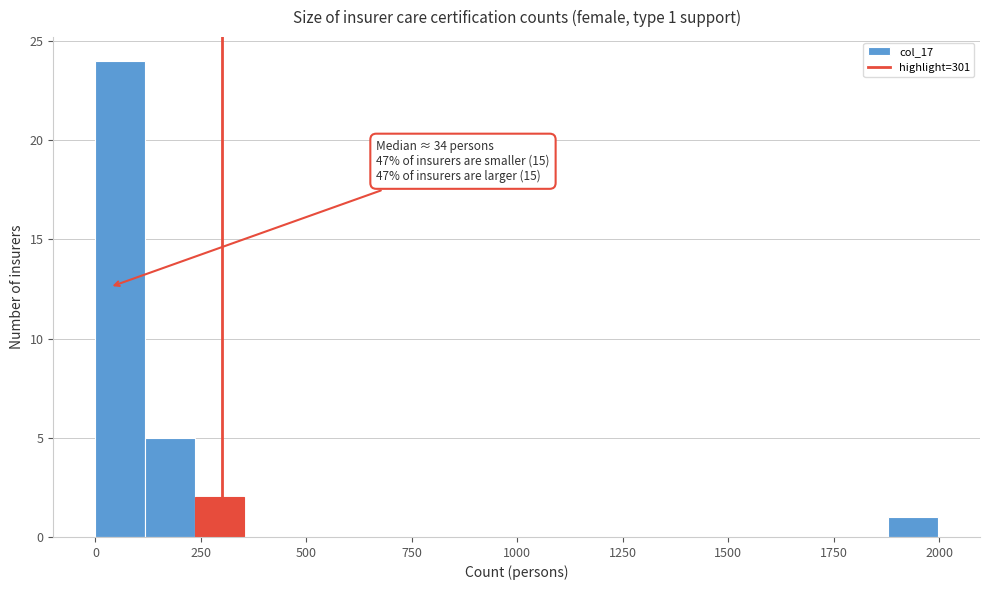

Around what value on the x-axis is the tallest bar? Give the approximate position of its centre, as read against the axis.

50